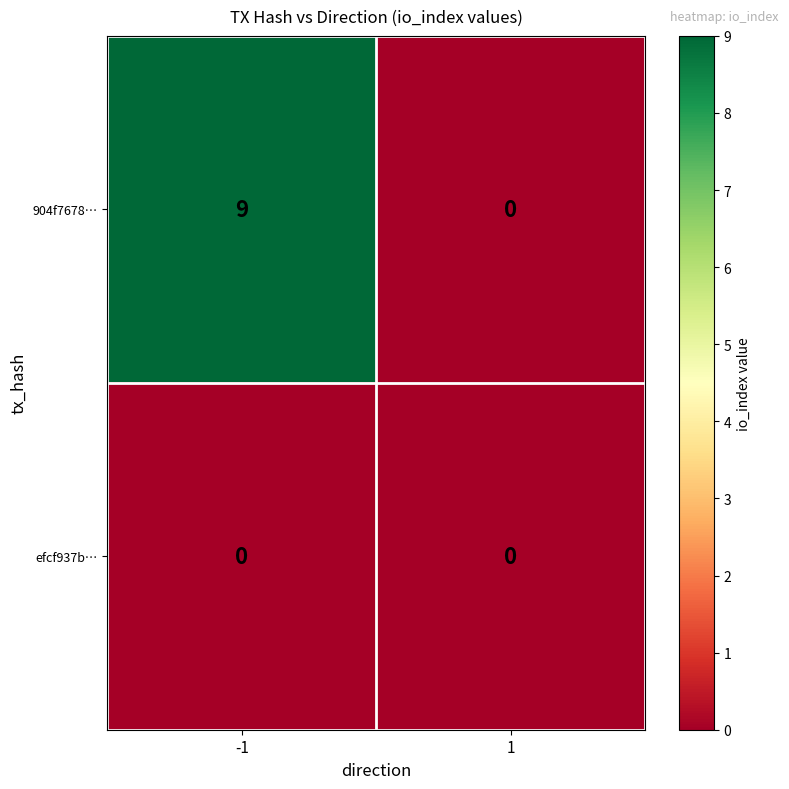

What is the greatest value displayed?

9